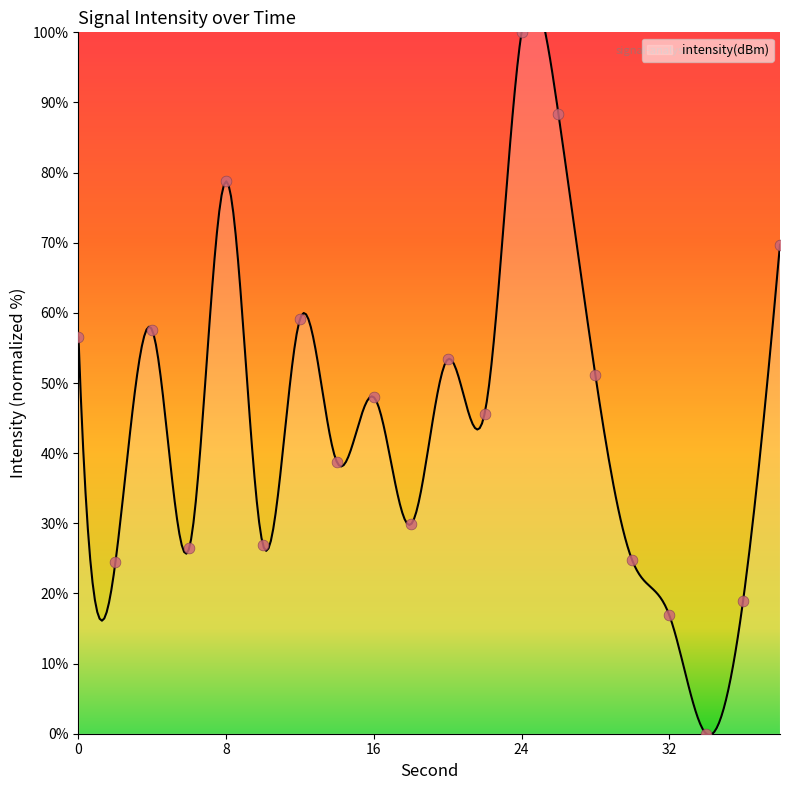

Approximately how many times larger is the value at 20 compared to 0?

0.9